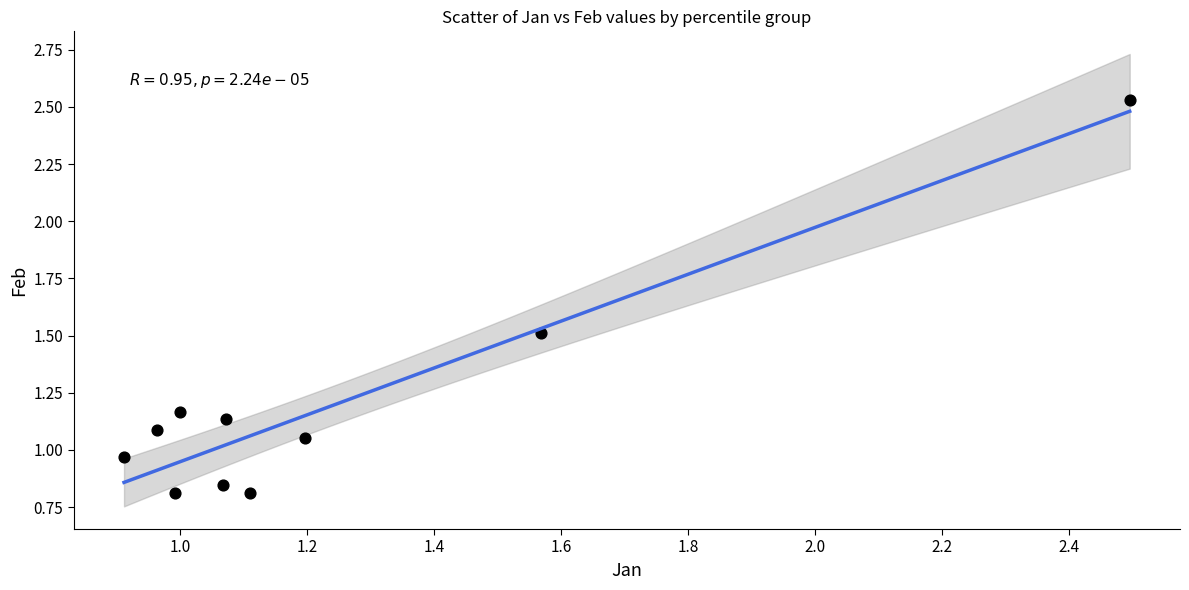

What is the range of Y values (max minus min)?

1.7